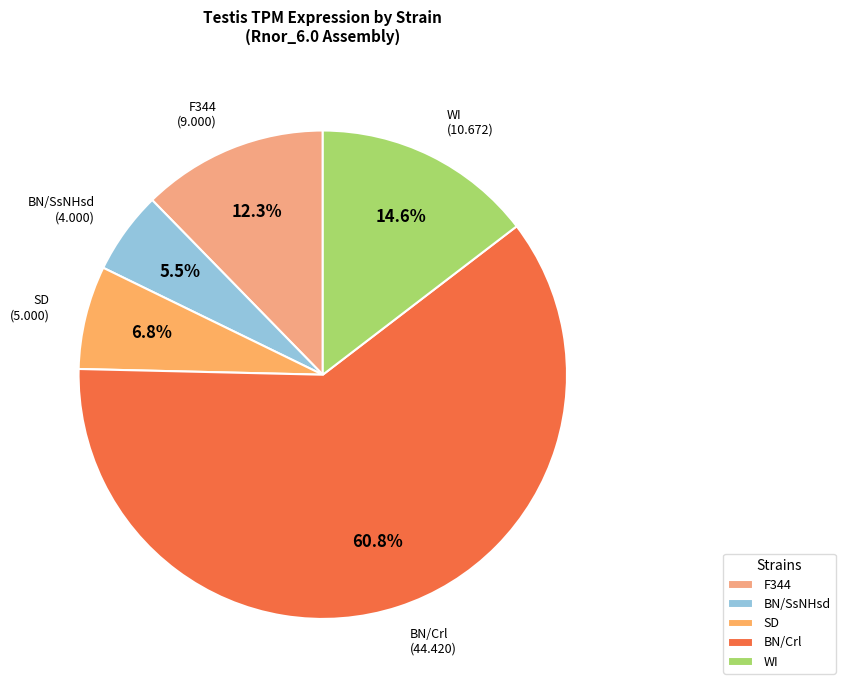

Is WI the majority of the pie?

No